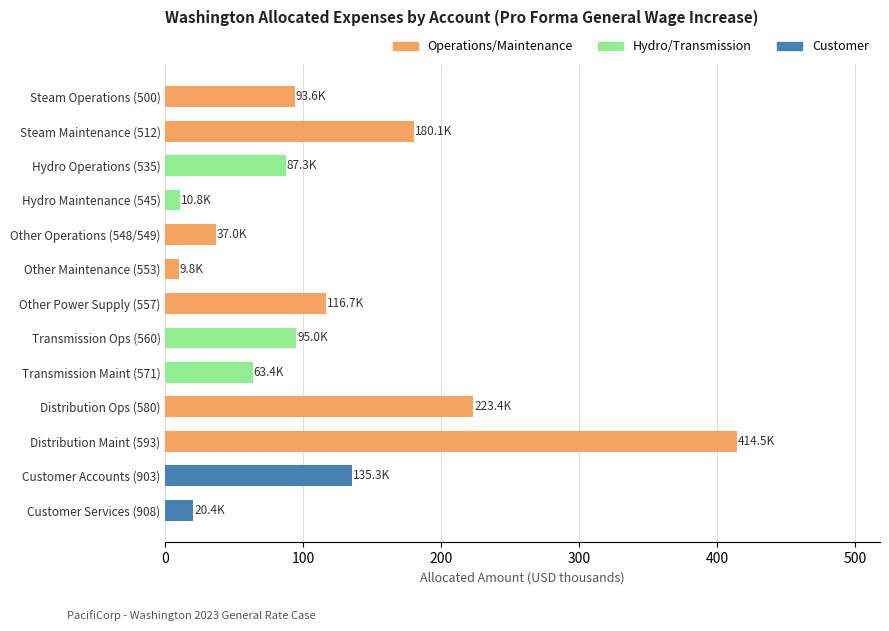

True or false: the data shows 9.8 at Other Maintenance (553).

True